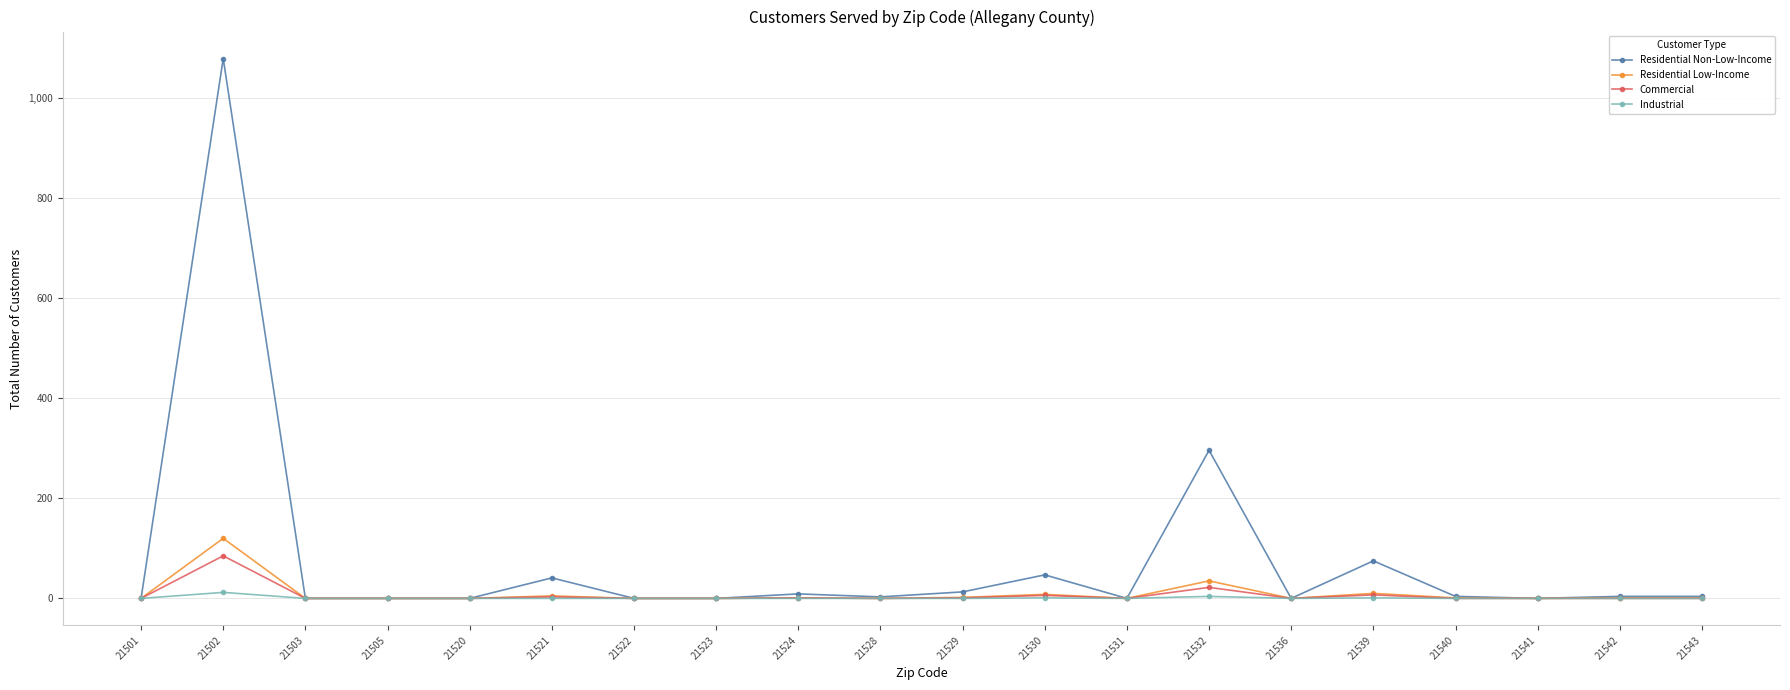

At which category does Residential Non-Low-Income reach its first local peak?

21502